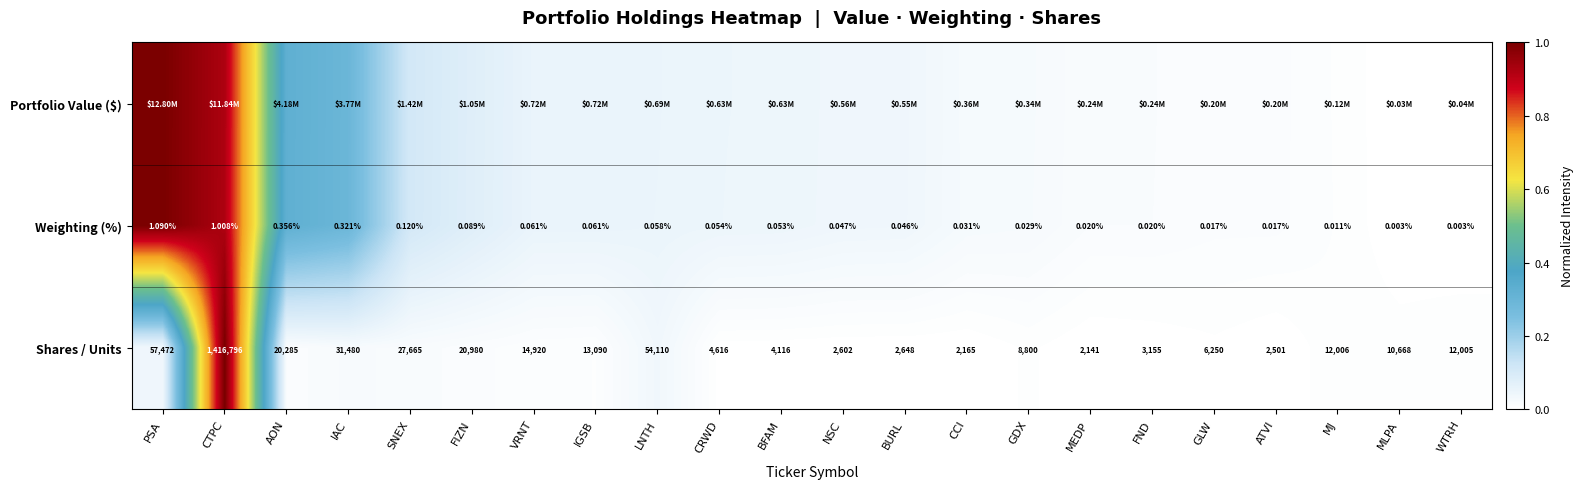

Is the value of Shares / Units at SNEX greater than the value of Weighting (%) at GDX?

Yes